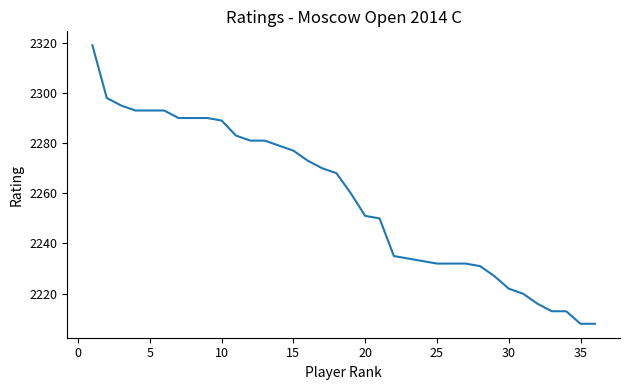

What is the greatest value displayed?

2319